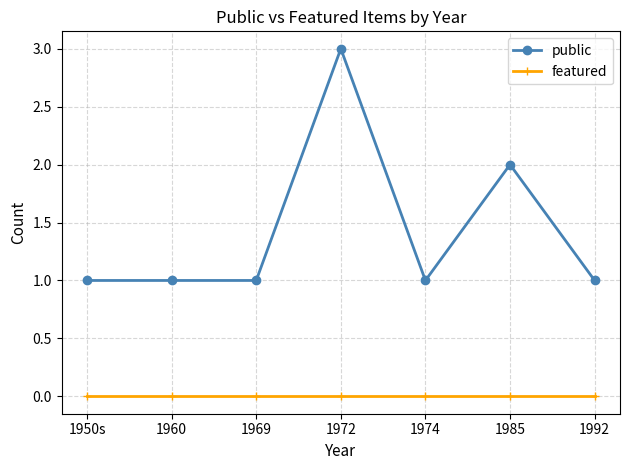

List the series in order of their overall mean, highest first.

public, featured